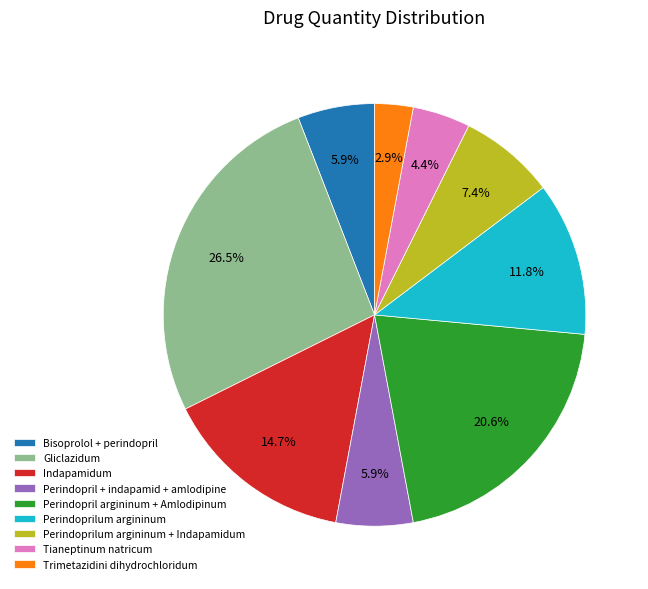

Is Perindoprilum argininum the majority of the pie?

No